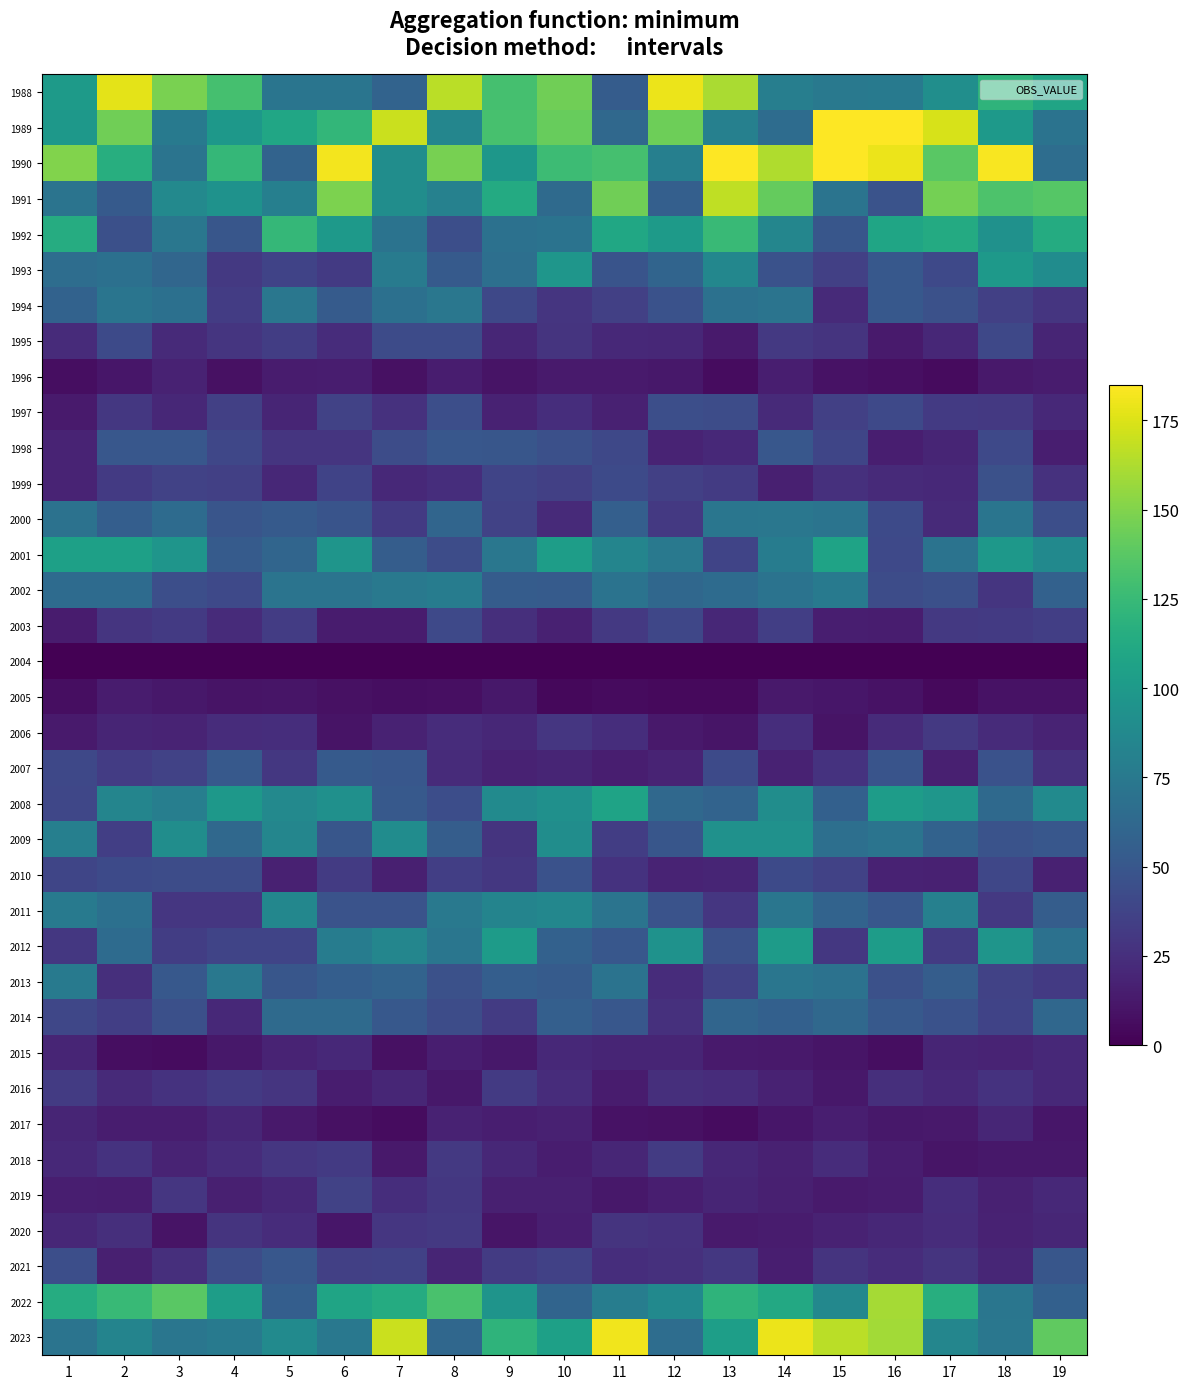

Reading left to right, extract all data points from this chart.

1988: 1=100.7	2=177.1	3=148.1	4=130.4	5=71.7	6=71.7	7=58.7	8=165.9	9=130.7	10=144.9	11=53.7	12=179.6	13=161.4	14=79.2	15=75.1	16=75.3	17=91.3	18=120.6	19=108.3
1989: 1=98.4	2=145.1	3=76.3	4=98.5	5=109.3	6=122.4	7=170.3	8=85.1	9=130.9	10=142.3	11=62.8	12=144.5	13=80.8	14=65.5	15=185.0	16=185.0	17=173.7	18=100.4	19=70.2
1990: 1=150.1	2=115.8	3=71.1	4=123.5	5=58.8	6=181.7	7=90.3	8=147.0	9=97.8	10=127.0	11=130.8	12=80.0	13=185.0	14=162.8	15=185.0	16=179.6	17=137.9	18=183.4	19=66.4
1991: 1=70.9	2=52.5	3=86.8	4=94.5	5=80.2	6=148.3	7=90.6	8=81.3	9=113.3	10=64.2	11=145.0	12=56.1	13=167.6	14=141.4	15=71.3	16=47.7	17=146.6	18=133.4	19=136.1
1992: 1=114.2	2=45.3	3=73.4	4=49.4	5=123.3	6=99.6	7=70.7	8=44.3	9=68.7	10=70.1	11=110.1	12=101.0	13=125.7	14=84.7	15=49.8	16=108.5	17=113.2	18=93.5	19=114.2
1993: 1=66.2	2=68.4	3=61.2	4=30.9	5=37.1	6=31.4	7=77.0	8=52.7	9=67.3	10=97.4	11=47.8	12=59.9	13=86.0	14=46.3	15=34.8	16=50.8	17=41.2	18=99.1	19=89.9
1994: 1=58.2	2=71.8	3=68.0	4=32.7	5=73.1	6=52.9	7=68.2	8=73.3	9=40.2	10=28.3	11=35.0	12=46.4	13=68.8	14=71.2	15=22.4	16=51.2	17=45.9	18=34.7	19=28.9
1995: 1=22.5	2=41.4	3=22.1	4=28.2	5=33.9	6=23.3	7=42.3	8=42.0	9=19.9	10=27.5	11=21.4	12=20.9	13=13.2	14=31.0	15=27.7	16=13.6	17=20.7	18=40.3	19=19.5
1996: 1=6.9	2=11.4	3=17.8	4=8.1	5=13.7	6=14.9	7=8.1	8=14.5	9=9.8	10=13.2	11=13.2	12=12.0	13=6.2	14=15.9	15=9.2	16=7.4	17=5.5	18=12.7	19=13.8
1997: 1=13.6	2=30.3	3=20.7	4=34.8	5=18.9	6=36.4	7=26.1	8=44.7	9=17.6	10=24.5	11=16.8	12=44.3	13=42.7	14=21.7	15=35.3	16=40.6	17=31.8	18=30.9	19=21.2
1998: 1=18.6	2=50.0	3=50.1	4=39.7	5=28.2	6=28.6	7=43.3	8=50.0	9=49.6	10=45.4	11=40.0	12=18.3	13=21.3	14=50.0	15=38.7	16=15.4	17=19.0	18=40.9	19=15.2
1999: 1=18.4	2=31.5	3=36.4	4=35.0	5=20.6	6=37.1	7=21.0	8=24.0	9=38.2	10=35.0	11=41.7	12=35.2	13=32.2	14=16.2	15=25.4	16=22.0	17=21.2	18=45.9	19=26.3
2000: 1=69.7	2=55.5	3=64.4	4=48.4	5=52.5	6=47.9	7=31.7	8=60.4	9=36.3	10=22.3	11=56.2	12=30.7	13=72.3	14=73.1	15=71.0	16=41.2	17=21.8	18=71.7	19=44.4
2001: 1=105.4	2=105.2	3=96.5	4=53.0	5=60.0	6=96.4	7=54.7	8=43.2	9=73.4	10=103.0	11=84.3	12=74.5	13=37.6	14=78.0	15=107.2	16=40.9	17=70.4	18=98.4	19=87.8
2002: 1=64.7	2=65.0	3=44.5	4=40.6	5=71.4	6=71.4	7=74.9	8=77.6	9=53.6	10=53.0	11=70.7	12=61.9	13=65.0	14=70.6	15=76.2	16=43.2	17=45.5	18=28.6	19=57.6
2003: 1=14.2	2=28.7	3=31.3	4=22.7	5=33.0	6=14.0	7=14.3	8=40.8	9=25.2	10=17.3	11=30.7	12=39.0	13=20.3	14=34.1	15=15.9	16=14.7	17=31.0	18=31.3	19=34.5
2004: 1=0.0	2=0.0	3=0.0	4=0.0	5=0.0	6=0.0	7=0.0	8=0.0	9=0.0	10=0.0	11=0.0	12=0.0	13=0.0	14=0.0	15=0.0	16=0.0	17=0.0	18=0.0	19=0.0
2005: 1=6.9	2=13.9	3=11.7	4=9.8	5=10.4	6=8.4	7=6.6	8=7.7	9=11.9	10=4.1	11=5.2	12=4.5	13=4.4	14=12.9	15=11.3	16=8.9	17=5.0	18=9.1	19=8.9
2006: 1=13.1	2=19.2	3=18.3	4=23.4	5=23.9	6=10.1	7=17.8	8=23.6	9=20.8	10=29.0	11=24.4	12=12.8	13=10.7	14=24.0	15=9.6	16=22.7	17=31.0	18=22.5	19=18.1
2007: 1=40.1	2=32.9	3=36.3	4=51.7	5=30.1	6=52.5	7=50.3	8=22.6	9=17.7	10=18.9	11=15.7	12=18.7	13=41.6	14=17.8	15=27.4	16=48.0	17=15.9	18=46.8	19=26.0
2008: 1=39.2	2=84.3	3=79.1	4=98.4	5=87.3	6=92.7	7=52.0	8=43.8	9=88.5	10=92.9	11=107.3	12=62.2	13=59.0	14=90.6	15=56.6	16=102.6	17=97.0	18=63.5	19=88.6
2009: 1=80.0	2=34.2	3=90.4	4=62.5	5=85.0	6=49.5	7=89.9	8=54.3	9=27.8	10=90.6	11=33.4	12=49.4	13=93.7	14=93.7	15=67.3	16=71.4	17=58.5	18=47.6	19=50.1
2010: 1=38.5	2=41.4	3=42.8	4=42.7	5=17.3	6=32.0	7=16.1	8=34.0	9=30.1	10=46.3	11=26.8	12=18.3	13=19.2	14=41.7	15=36.5	16=17.7	17=17.1	18=39.5	19=16.6
2011: 1=75.3	2=68.1	3=29.1	4=29.3	5=85.6	6=47.4	7=47.1	8=74.7	9=83.1	10=85.5	11=71.0	12=47.5	13=29.2	14=72.5	15=58.8	16=50.5	17=80.6	18=30.9	19=54.7
2012: 1=29.9	2=64.3	3=33.2	4=38.0	5=37.9	6=78.0	7=85.3	8=73.0	9=101.5	10=57.3	11=50.5	12=94.5	13=45.9	14=101.6	15=29.9	16=102.1	17=32.3	18=96.2	19=68.8
2013: 1=75.2	2=25.0	3=51.2	4=73.9	5=49.6	6=55.4	7=59.0	8=45.8	9=55.3	10=52.9	11=70.2	12=23.5	13=36.3	14=72.9	15=69.6	16=45.9	17=54.9	18=36.1	19=31.3
2014: 1=39.7	2=34.5	3=45.3	4=21.6	5=63.6	6=64.2	7=50.7	8=43.1	9=32.5	10=56.1	11=50.0	12=25.6	13=60.6	14=56.5	15=62.5	16=52.0	17=46.7	18=37.6	19=61.7
2015: 1=19.5	2=6.7	3=6.4	4=11.9	5=18.6	6=21.4	7=8.3	8=15.3	9=11.9	10=21.1	11=19.1	12=19.1	13=13.3	14=12.5	15=10.3	16=6.9	17=19.5	18=18.7	19=21.6
2016: 1=32.3	2=22.0	3=27.0	4=31.1	5=28.9	6=14.8	7=19.5	8=12.0	9=31.3	10=23.2	11=14.4	12=24.7	13=23.5	14=17.4	15=11.7	16=24.7	17=21.2	18=27.1	19=21.2
2017: 1=19.3	2=14.6	3=14.8	4=19.7	5=12.3	6=8.1	7=6.4	8=17.8	9=15.7	10=17.0	11=9.3	12=8.1	13=6.2	14=11.5	15=15.2	16=12.1	17=12.8	18=20.1	19=11.4
2018: 1=21.0	2=27.3	3=18.3	4=23.6	5=29.2	6=31.2	7=12.4	8=30.7	9=20.5	10=15.0	11=19.7	12=31.9	13=20.5	14=16.7	15=23.8	16=14.6	17=10.8	18=12.0	19=12.0
2019: 1=15.3	2=15.0	3=29.3	4=16.2	5=20.9	6=36.6	7=24.6	8=30.1	9=15.9	10=16.5	11=12.2	12=15.8	13=19.0	14=16.1	15=13.5	16=14.5	17=24.2	18=16.9	19=21.4
2020: 1=20.8	2=25.2	3=9.9	4=27.7	5=23.7	6=10.9	7=29.4	8=30.5	9=10.4	10=15.5	11=27.9	12=26.5	13=13.3	14=13.9	15=17.7	16=20.3	17=23.5	18=17.6	19=19.8
2021: 1=44.2	2=16.4	3=24.8	4=42.8	5=49.9	6=35.0	7=35.8	8=19.2	9=32.4	10=35.8	11=24.5	12=25.5	13=29.7	14=15.8	15=27.6	16=23.2	17=27.8	18=19.7	19=49.7
2022: 1=114.5	2=124.5	3=137.3	4=103.3	5=55.2	6=107.8	7=113.7	8=132.2	9=95.5	10=59.9	11=78.2	12=87.5	13=120.6	14=111.8	15=86.7	16=160.4	17=115.9	18=72.8	19=56.9
2023: 1=71.3	2=83.6	3=72.3	4=75.7	5=88.8	6=74.0	7=169.9	8=61.6	9=120.6	10=105.4	11=181.3	12=65.9	13=103.8	14=179.6	15=165.8	16=159.3	17=85.2	18=73.7	19=139.7